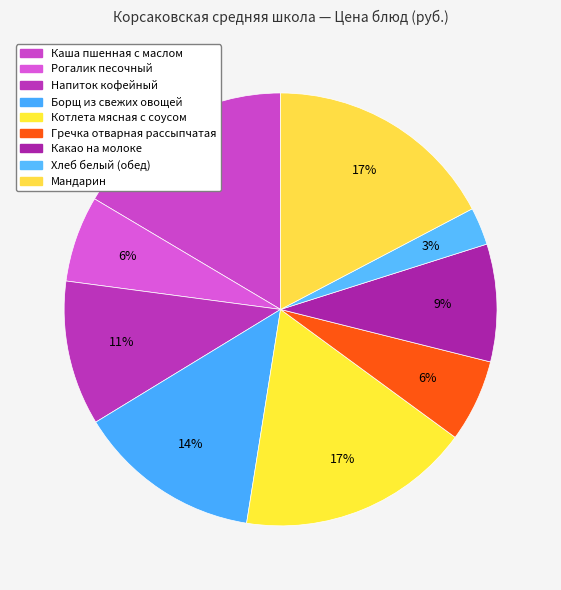

Which slice is the largest?

Котлета мясная с соусом